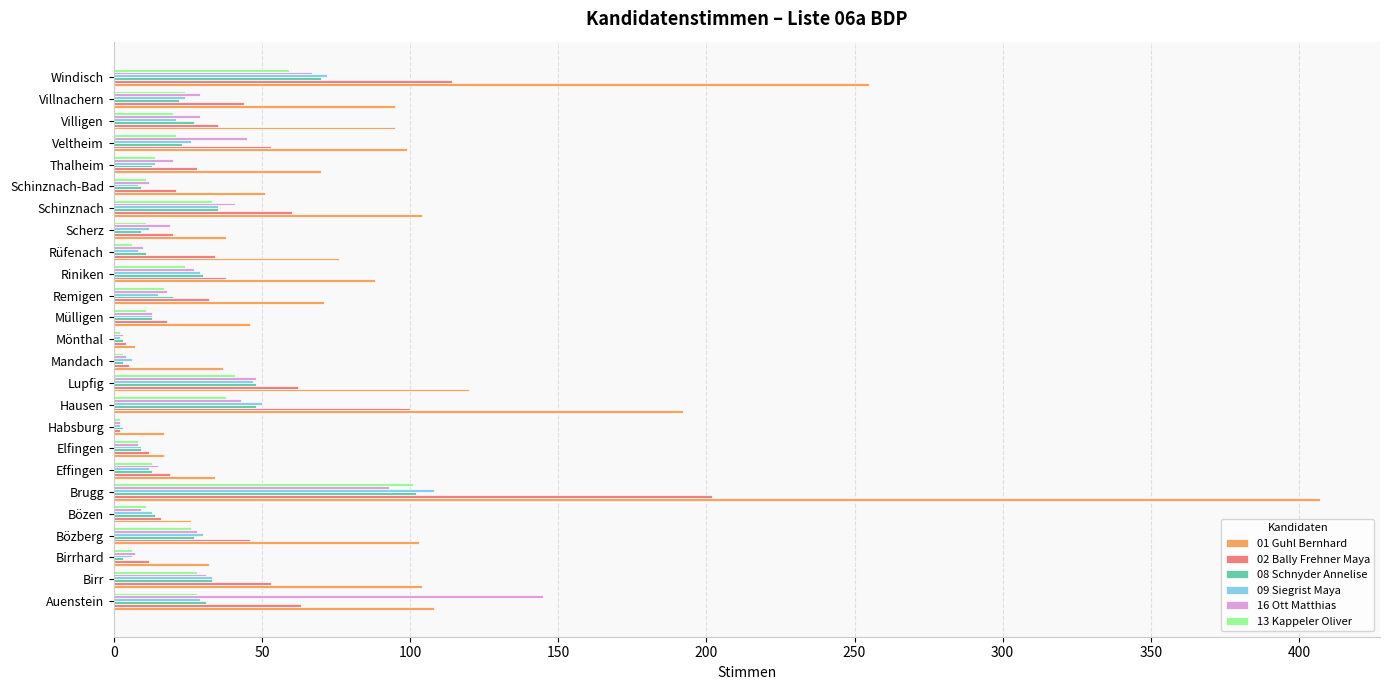

Is it true that 16 Ott Matthias equals 48 at Lupfig?

True